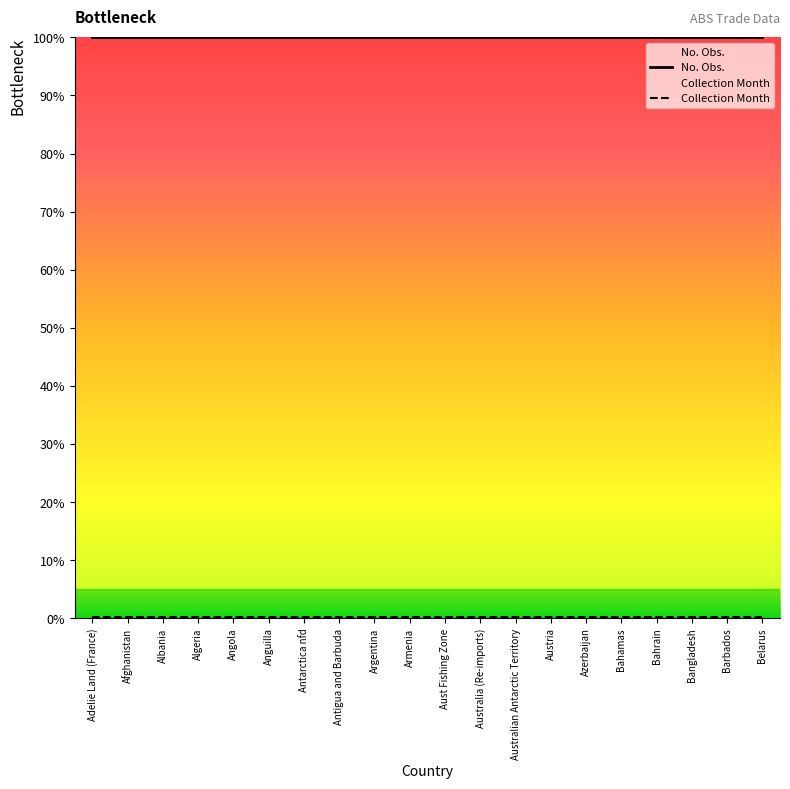

How many data points does each series have?

20